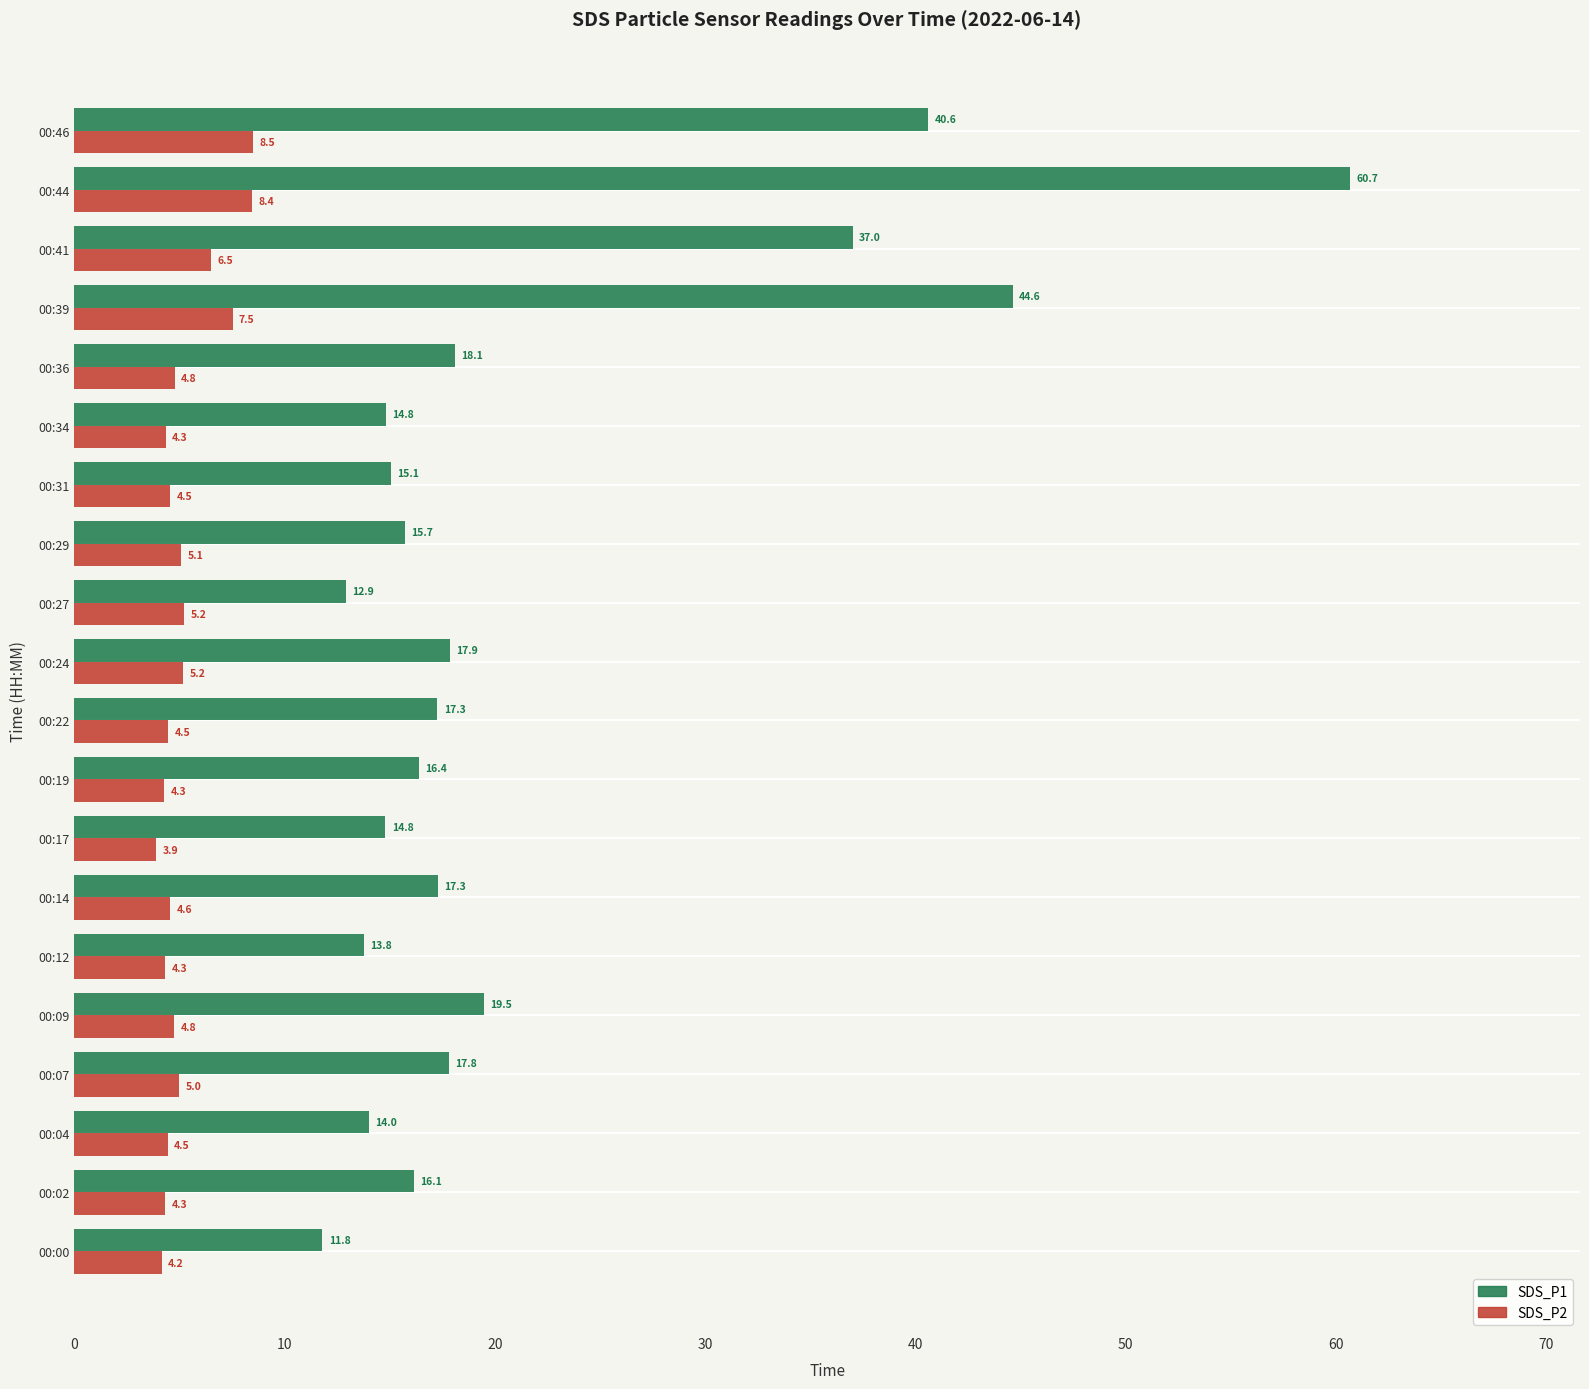

What is the difference between the highest and lowest values at 00:07?

12.8